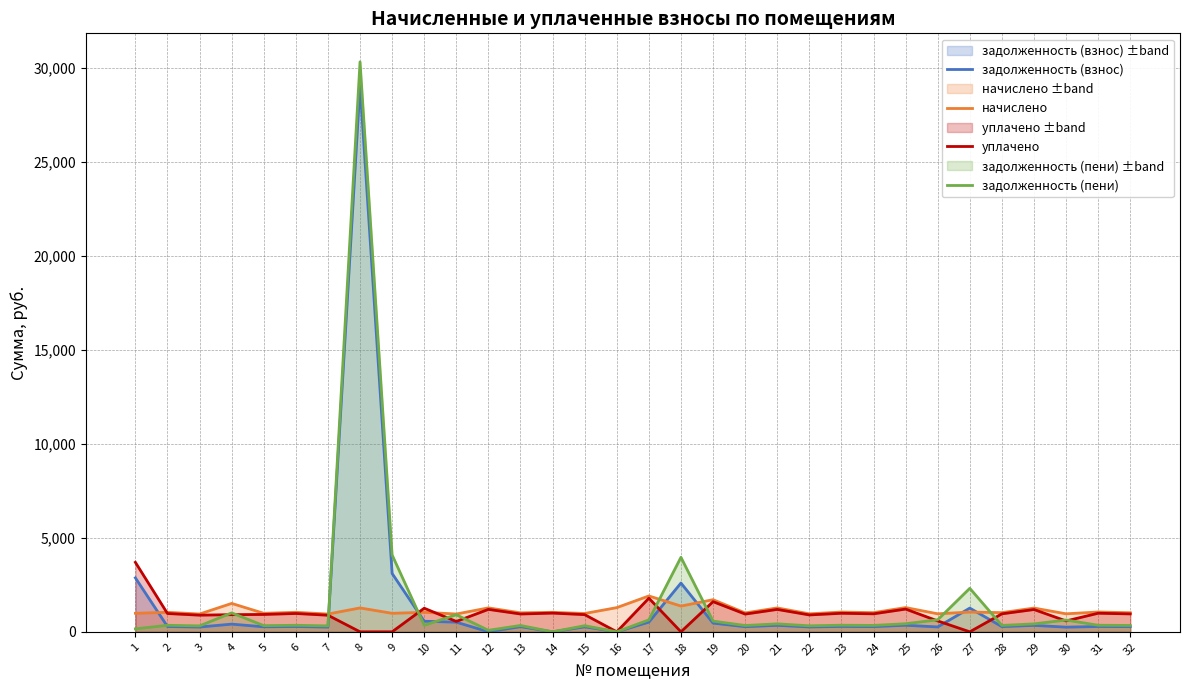

What are all the series names shown in the legend?

задолженность (взнос), начислено, уплачено, задолженность (пени)